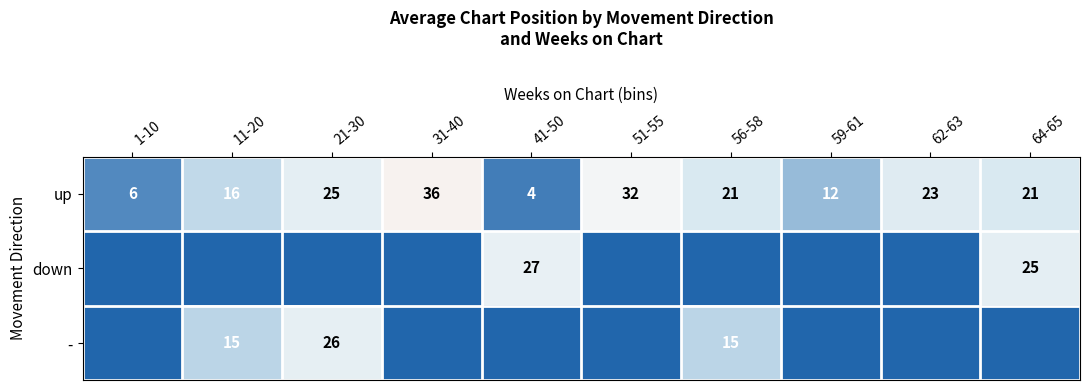

What is the difference between the up values at 51-55 and 64-65?

11